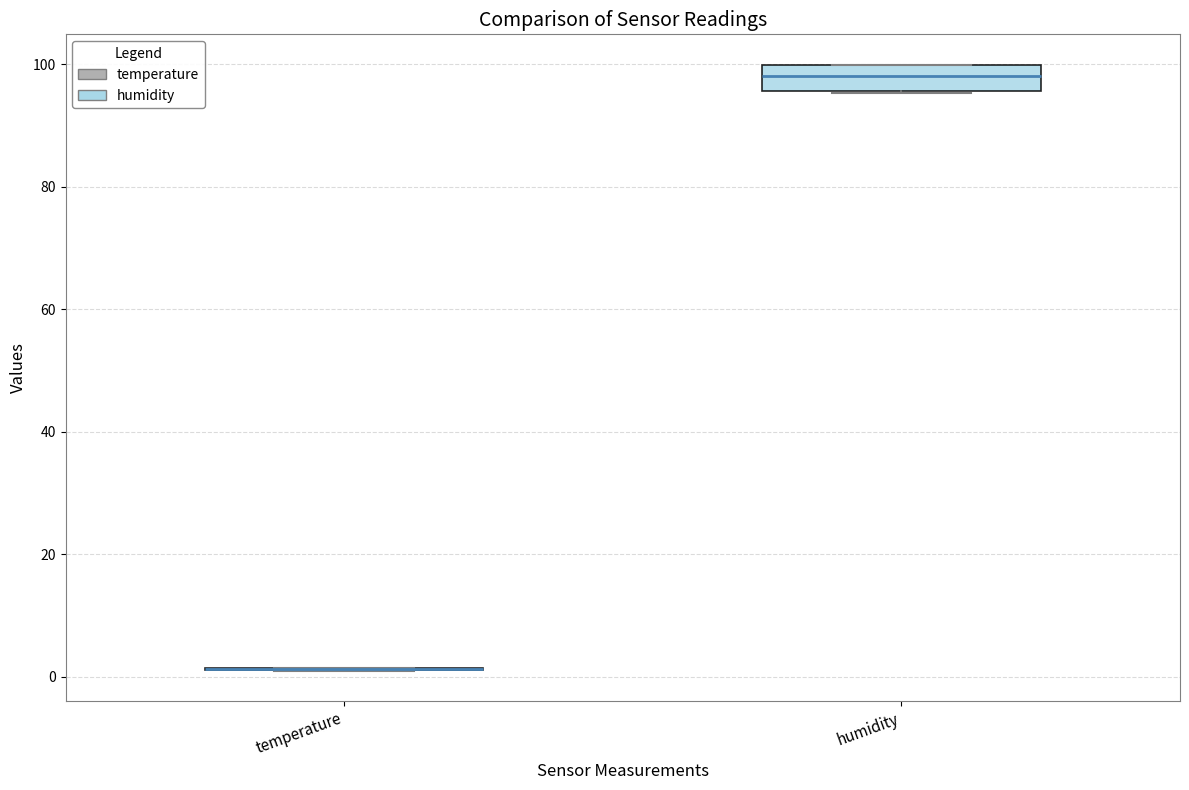

Where is the lower edge of the box for humidity on the y-axis? The values are not printed on the chart, so give them approximately, as read against the axis.

96